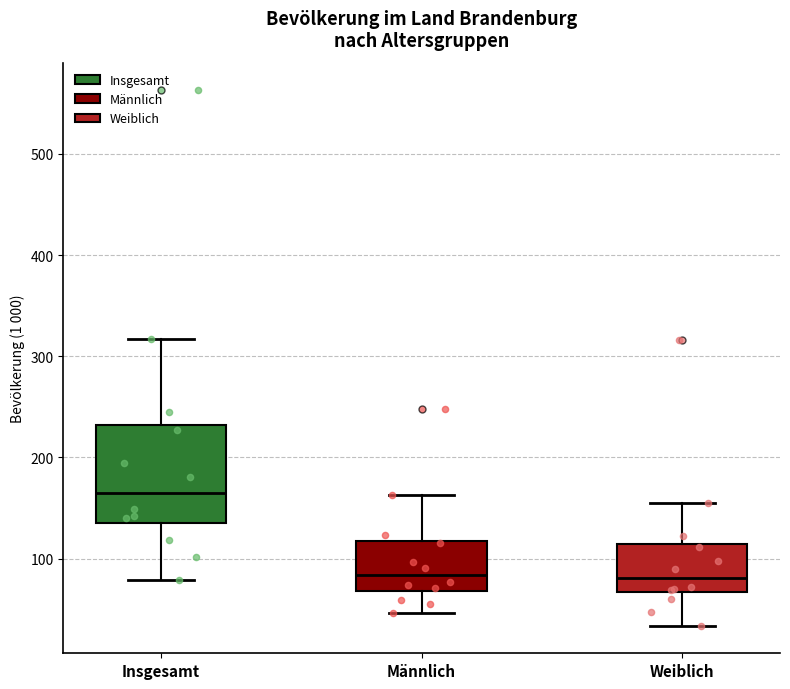

Reading left to right, read every box against the y-axis: the position of its median line, the range the box covers, and the ends of its whiskers. The values are not printed on the chart, so give them approximately, as read against the axis.

Insgesamt: median 160, box 130 to 230, whiskers 80 to 320
Männlich: median 80, box 70 to 120, whiskers 50 to 160
Weiblich: median 80, box 70 to 110, whiskers 30 to 150